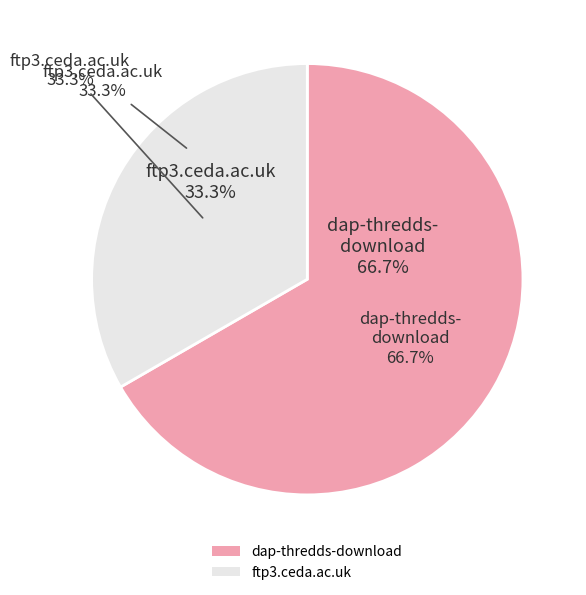

What portion of the pie excludes ftp3.ceda.ac.uk?

66.7%